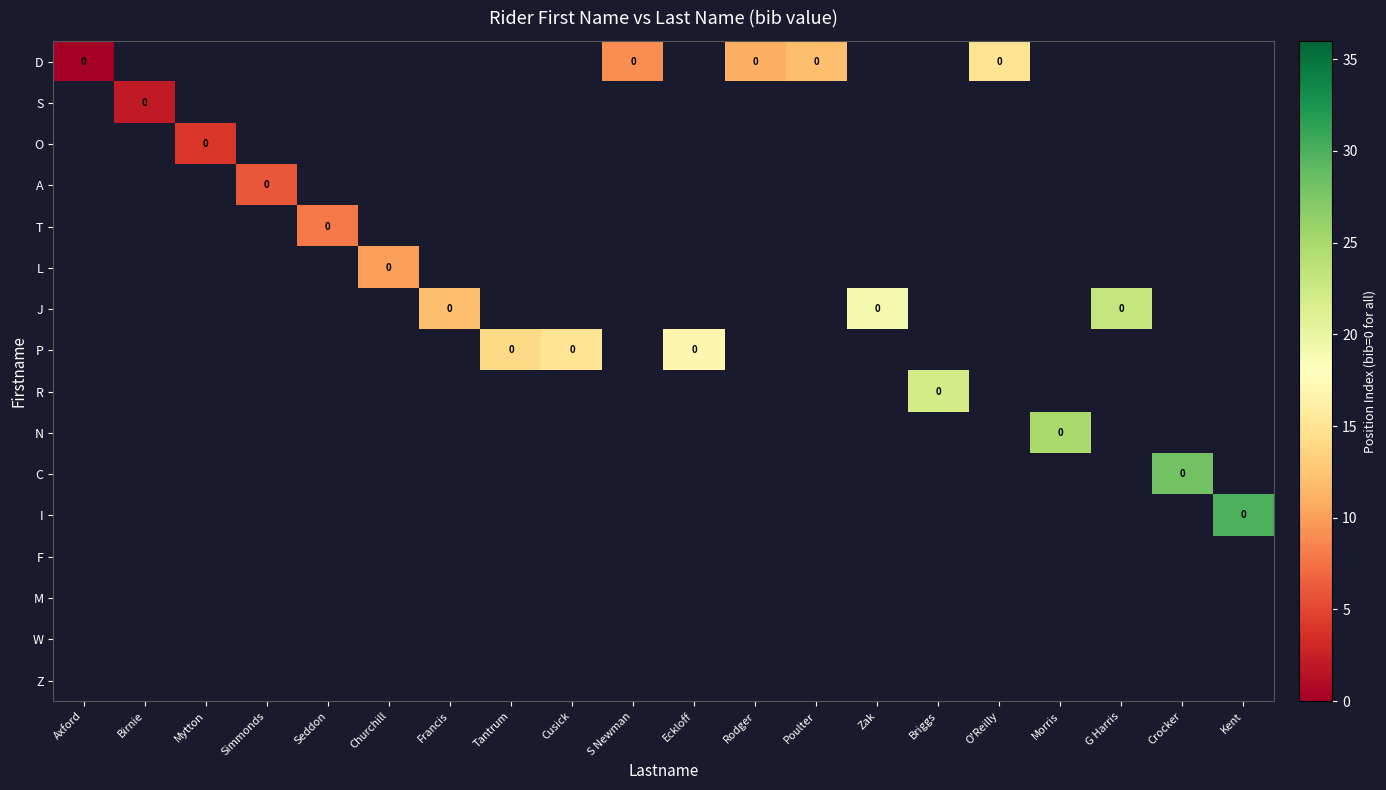

Rank the series at Simmonds from highest to lowest value.

A, D, S, O, T, L, J, P, R, N, C, I, F, M, W, Z